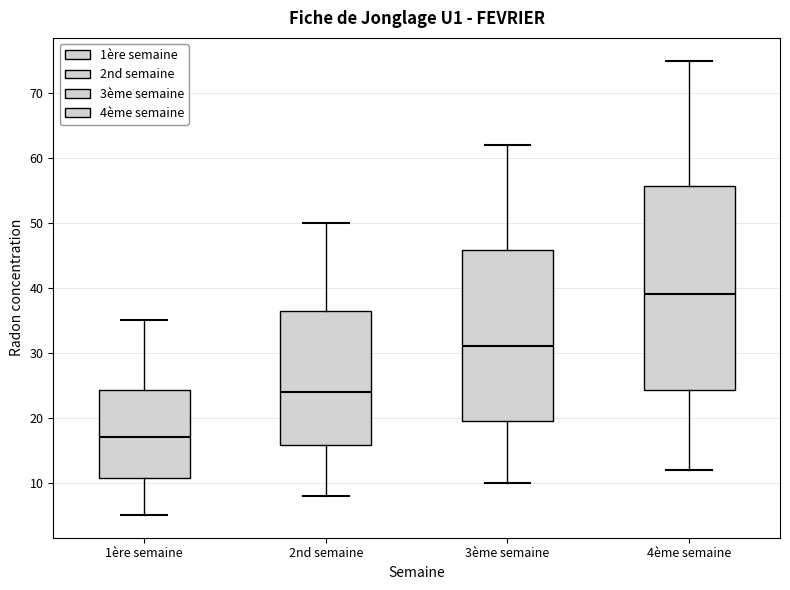

Reading left to right, transcribe this box plot: for each box, give where its median line is, the range the box spans, and where its two whiskers end, as read against the y-axis. The values are not printed on the chart, so give them approximately, as read against the axis.

1ère semaine: median 17, box 11 to 24, whiskers 5 to 35
2nd semaine: median 24, box 16 to 37, whiskers 8 to 50
3ème semaine: median 31, box 20 to 46, whiskers 10 to 62
4ème semaine: median 39, box 24 to 56, whiskers 12 to 75